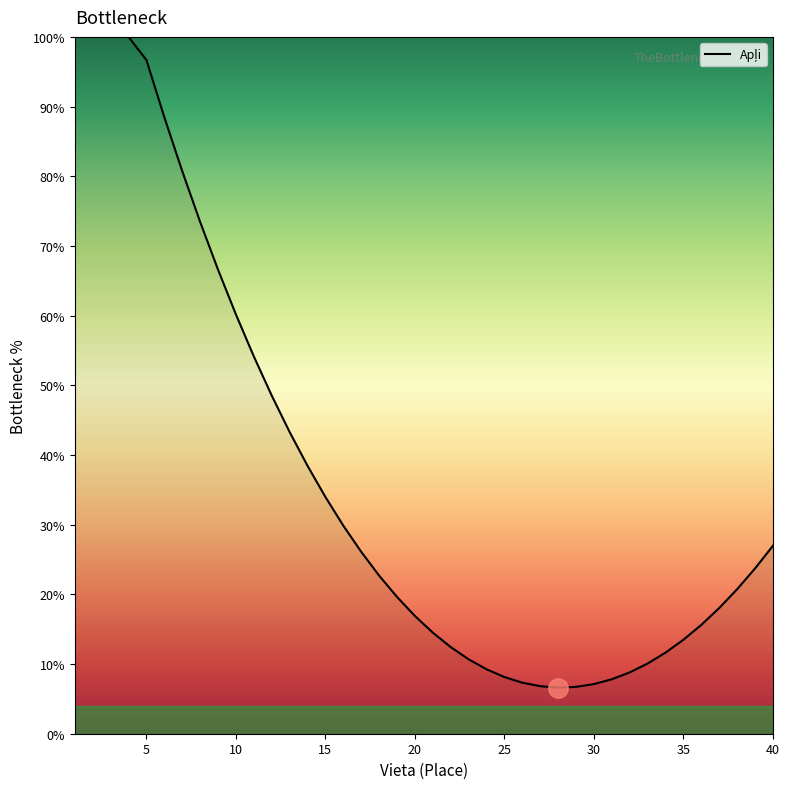

What is the difference between the maximum and minimum values?

93.4